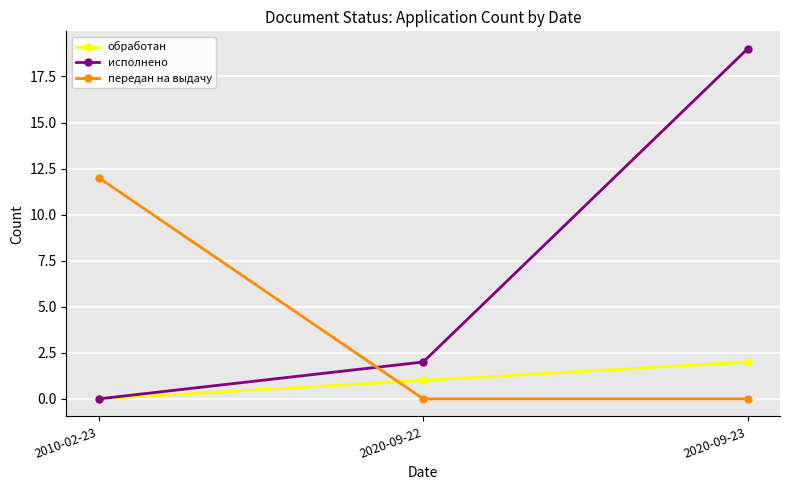

At how many categories does at least one series exceed 13?

1